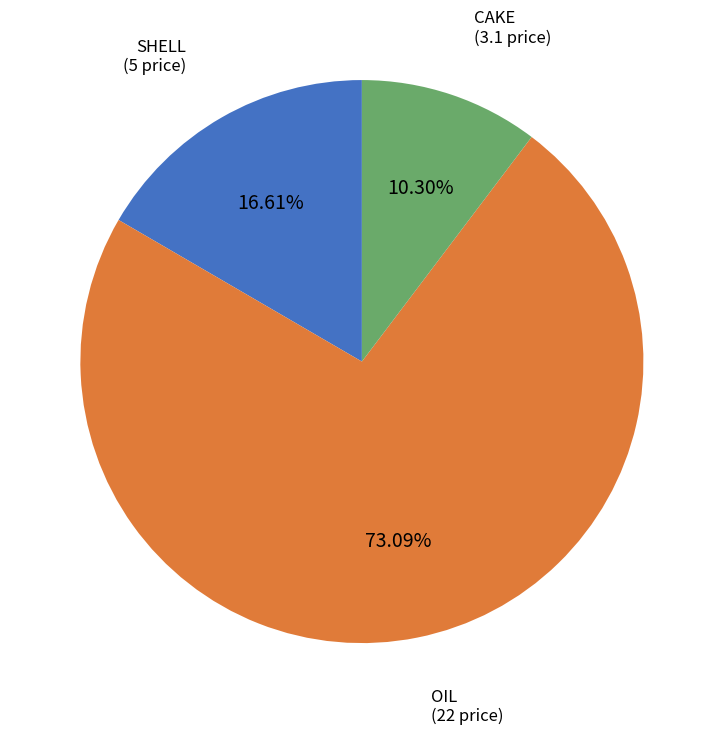

Is there any slice that represents more than half of the pie?

Yes